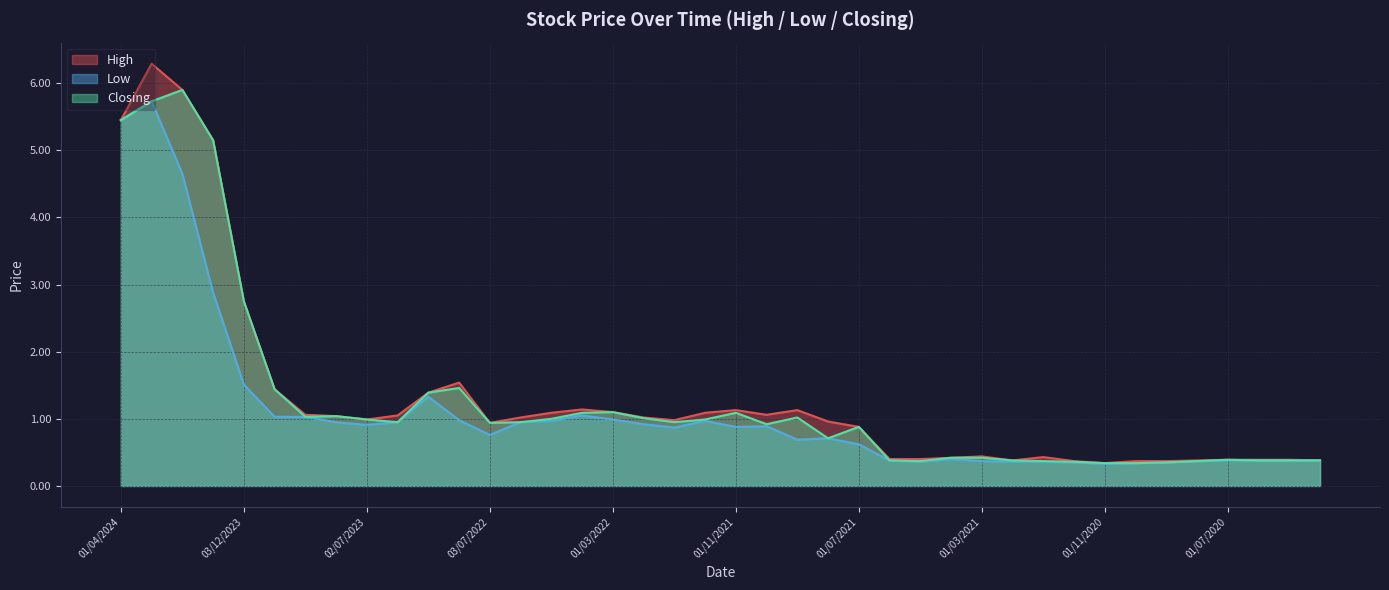

Is it true that Closing equals 7.7 at 01/02/2024?

False